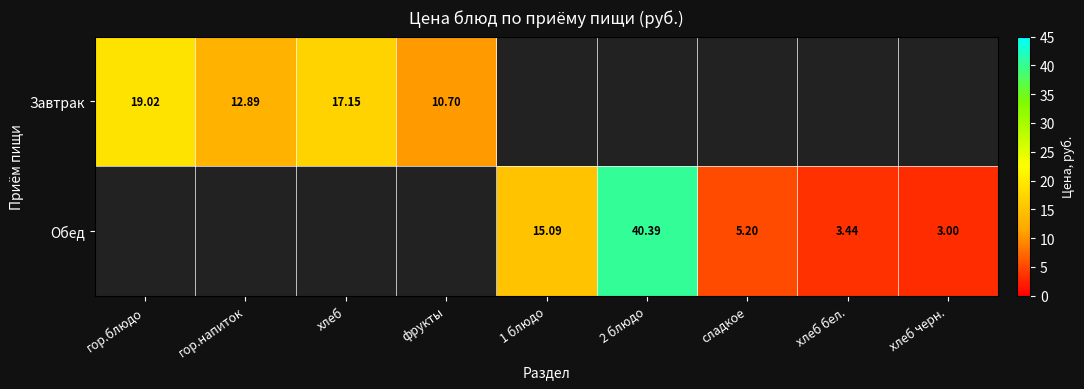

The Обед series shows 15.1 at 1 блюдо. True or false?

True